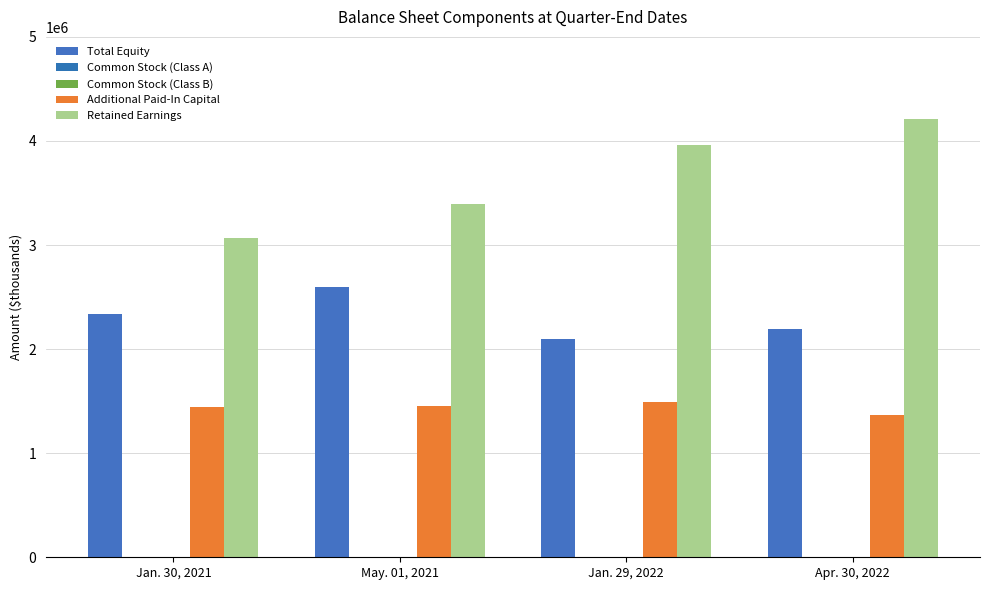

What position from the left is Apr. 30, 2022?

4